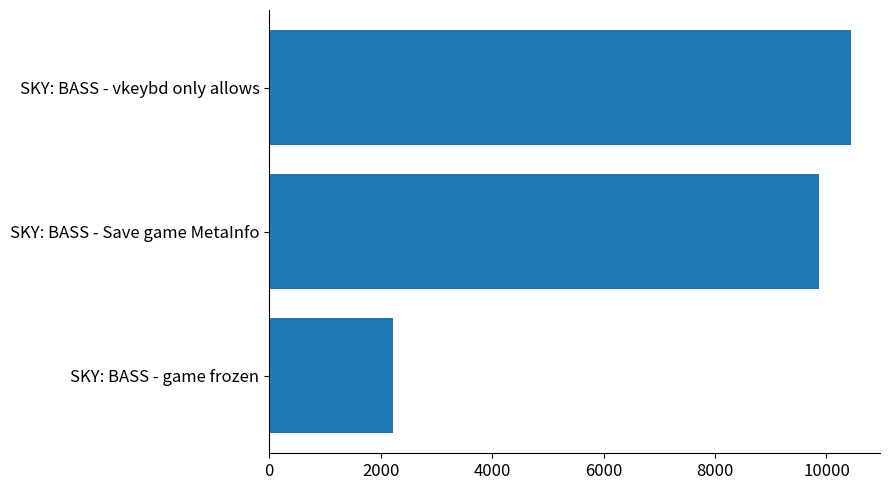

Does the chart contain stacked bars?

No